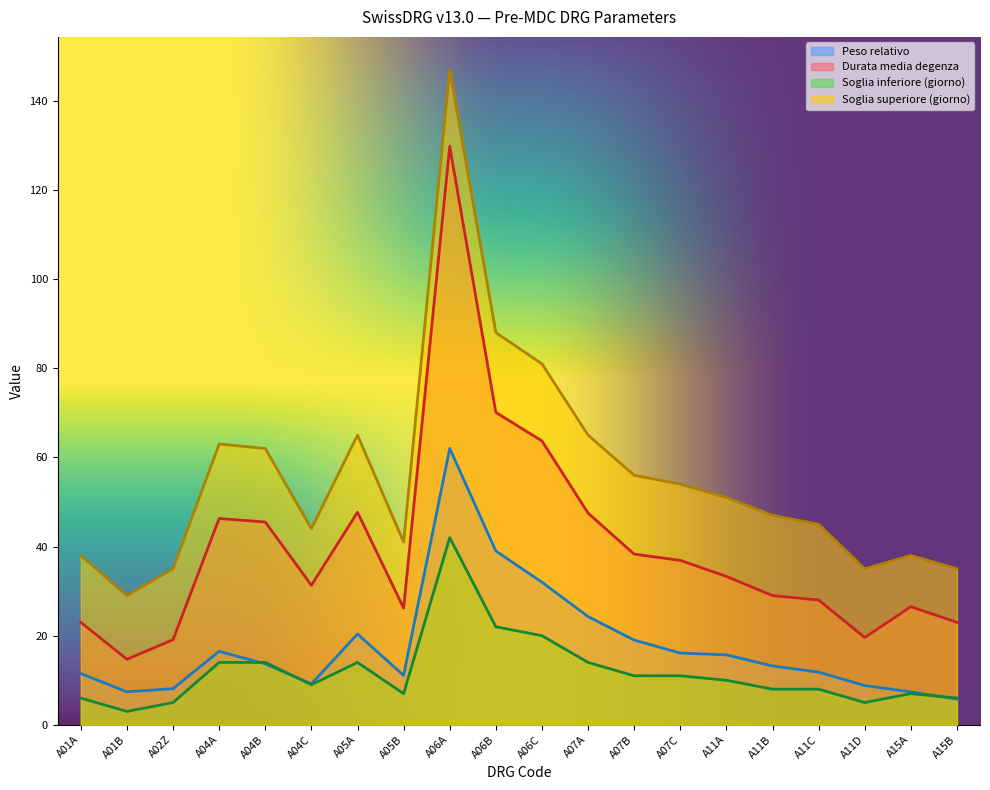

True or false: Soglia inferiore (giorno) has a value of 7.0 at A05B.

True